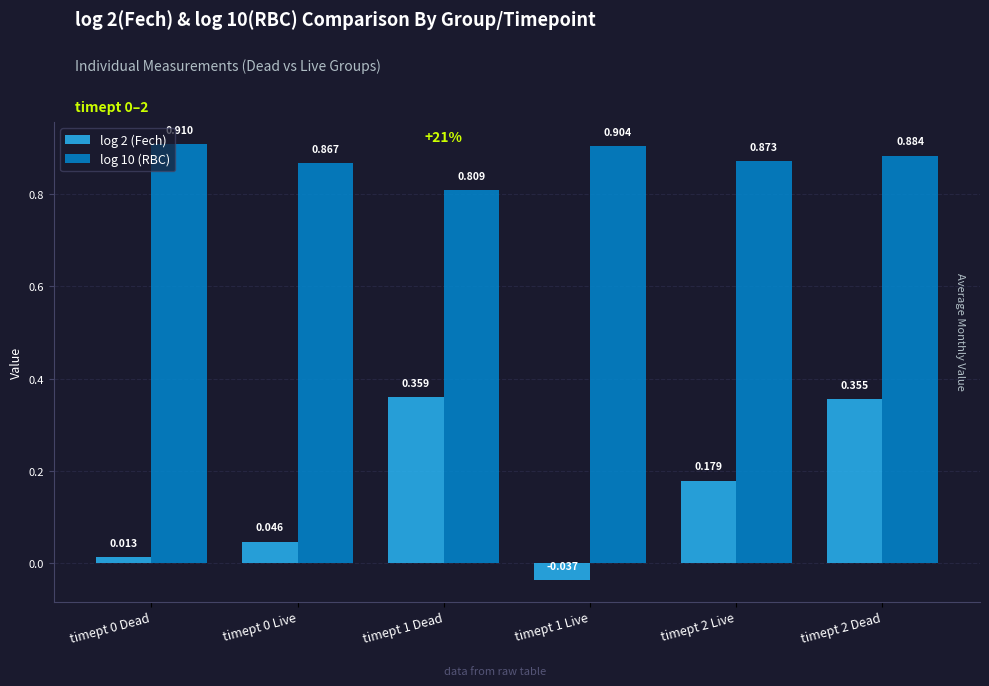

Is the value of log 10 (RBC) at timept 0 Live greater than the value of log 2 (Fech) at timept 1 Dead?

Yes